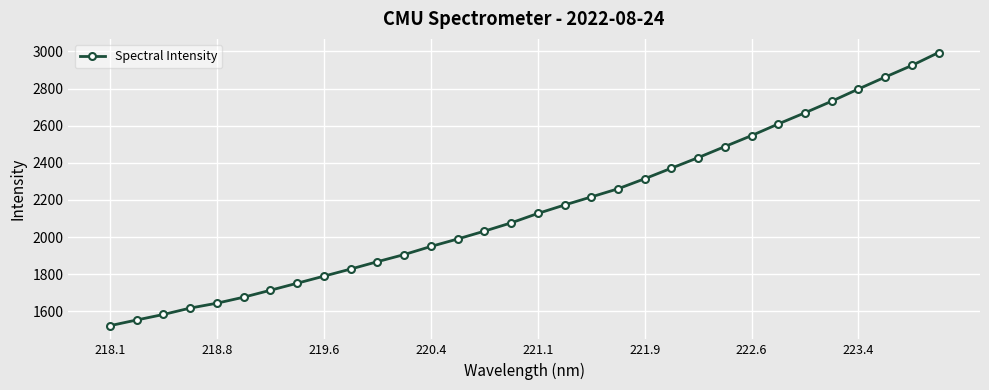

What is the smallest value displayed?

1522.5